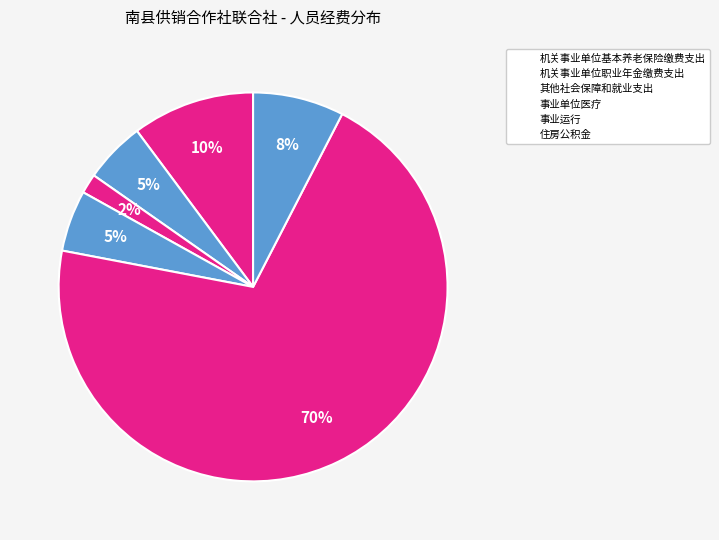

Rank the categories by value from lowest to highest.

其他社会保障和就业支出, 机关事业单位职业年金缴费支出, 事业单位医疗, 住房公积金, 机关事业单位基本养老保险缴费支出, 事业运行